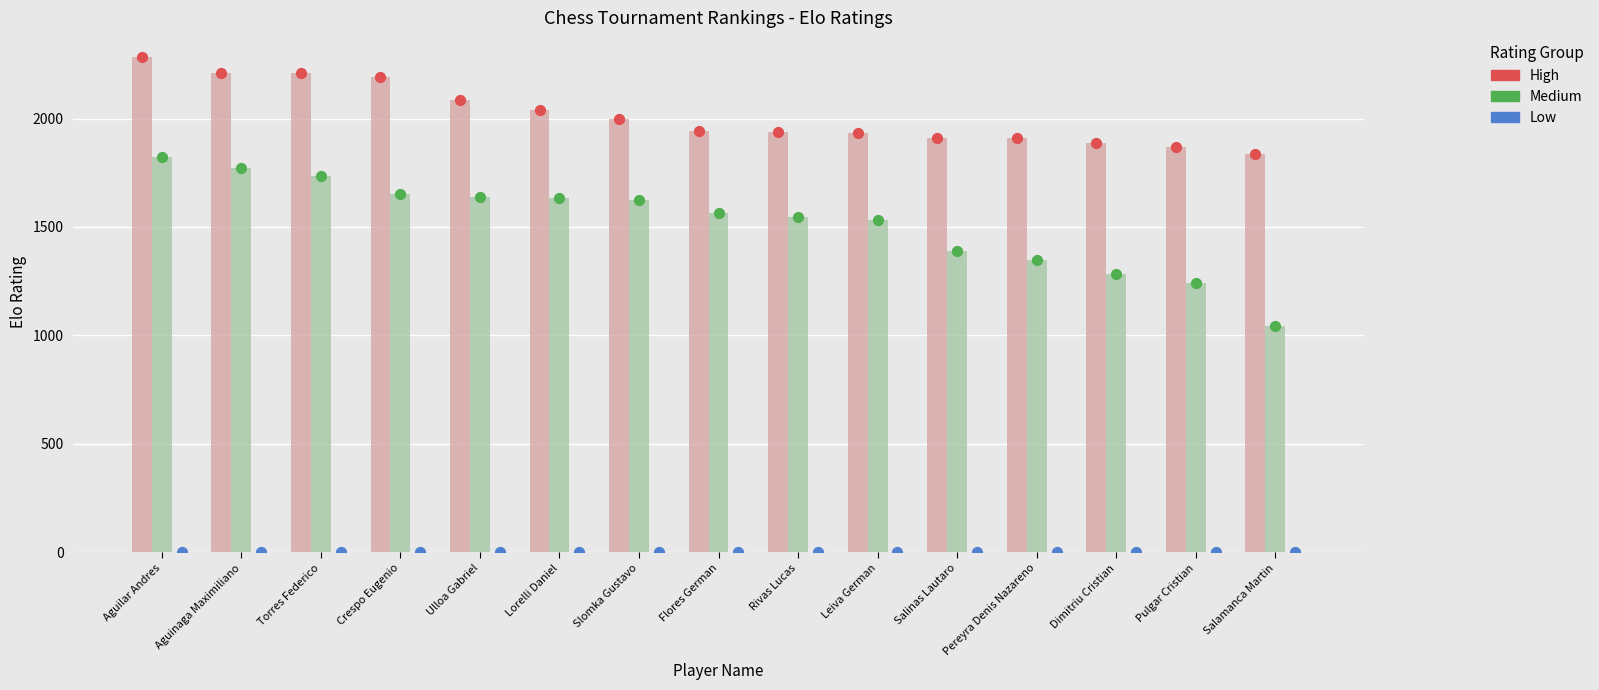

At how many categories does at least one series exceed 980?

15